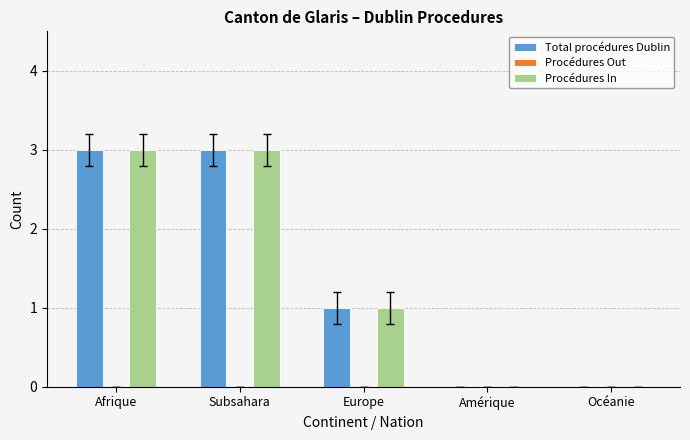

At which label does Total procédures Dublin first exceed 1?

Afrique